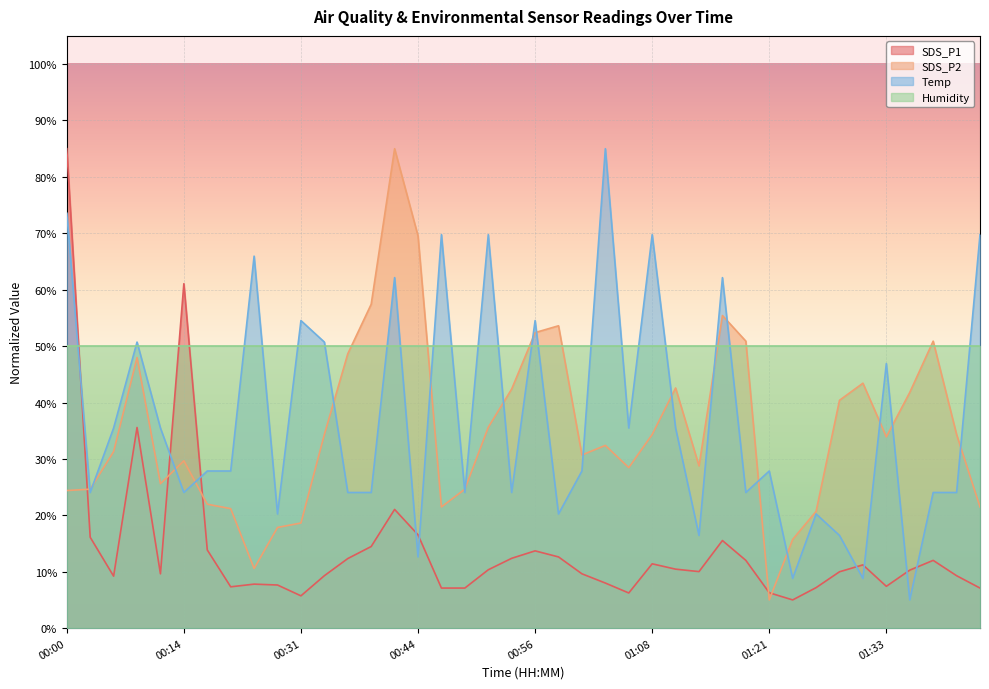

What is the difference between the maximum and minimum values in the SDS_P2 series?

80.0